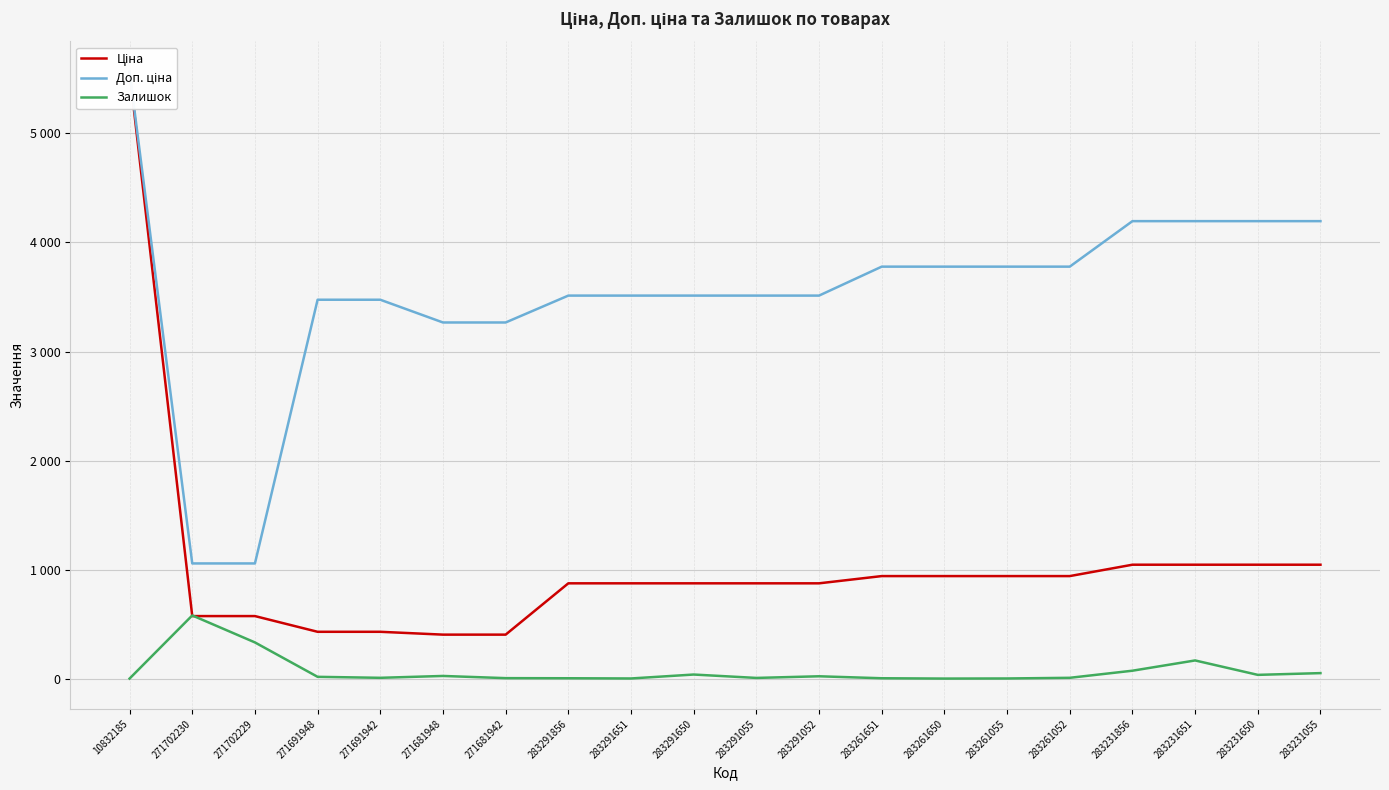

What is the difference between the second highest and minimum values in the Ціна series?

640.1